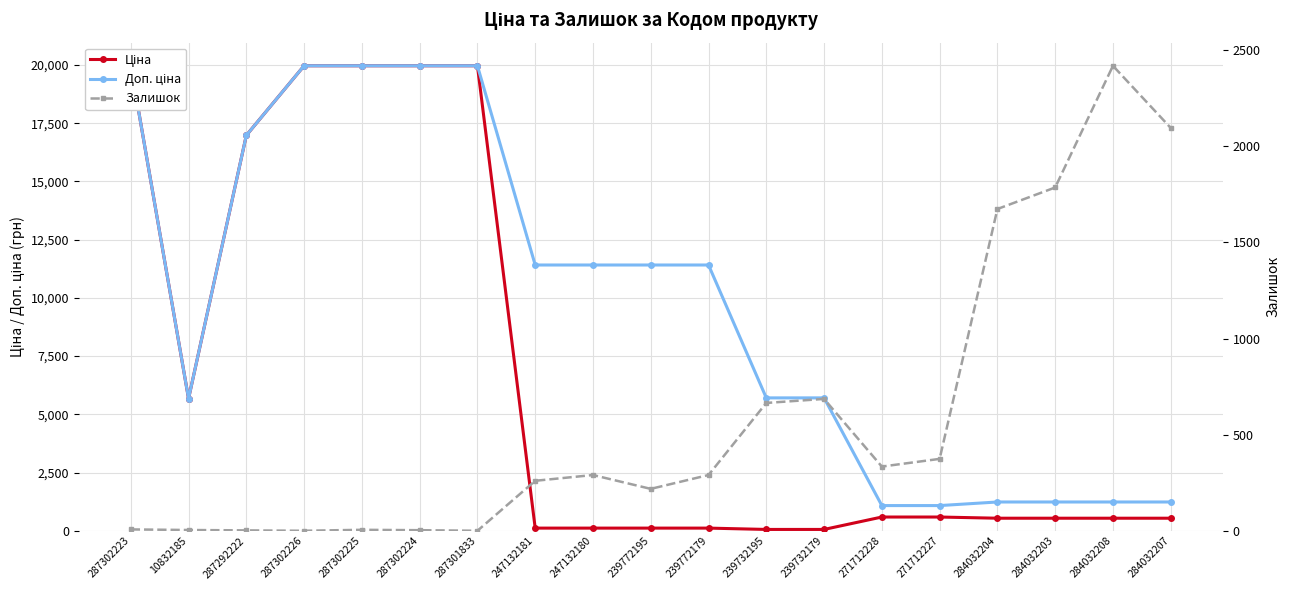

Which series has the largest range (max minus min)?

Ціна